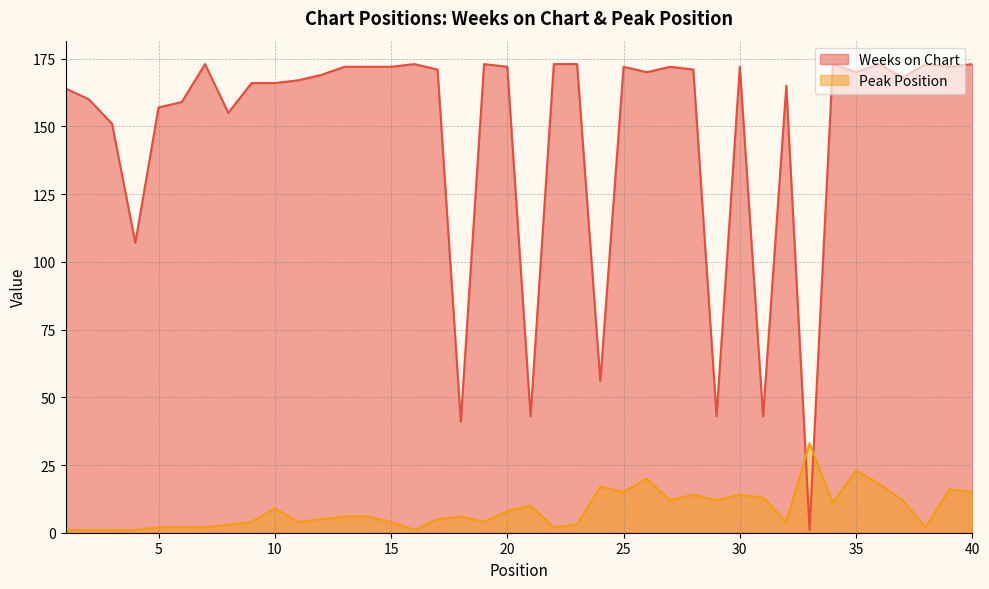

How many values in the Weeks on Chart series are below 170?

19